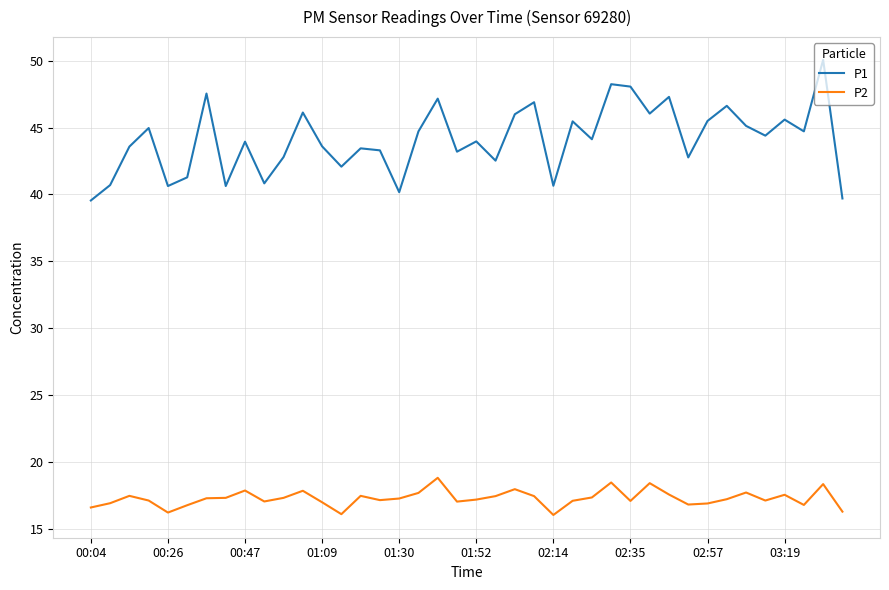

What is the average value of the P2 series?

17.3